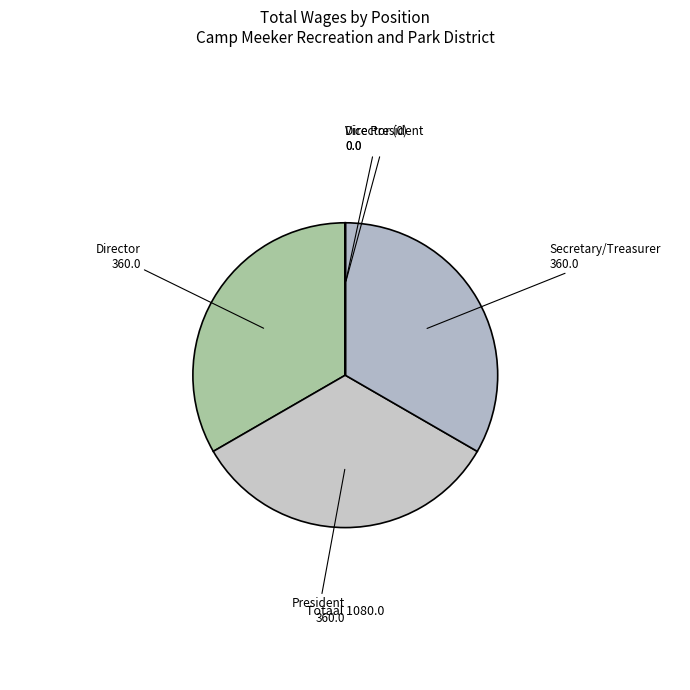

Does Secretary/Treasurer account for over 50% of the chart?

No